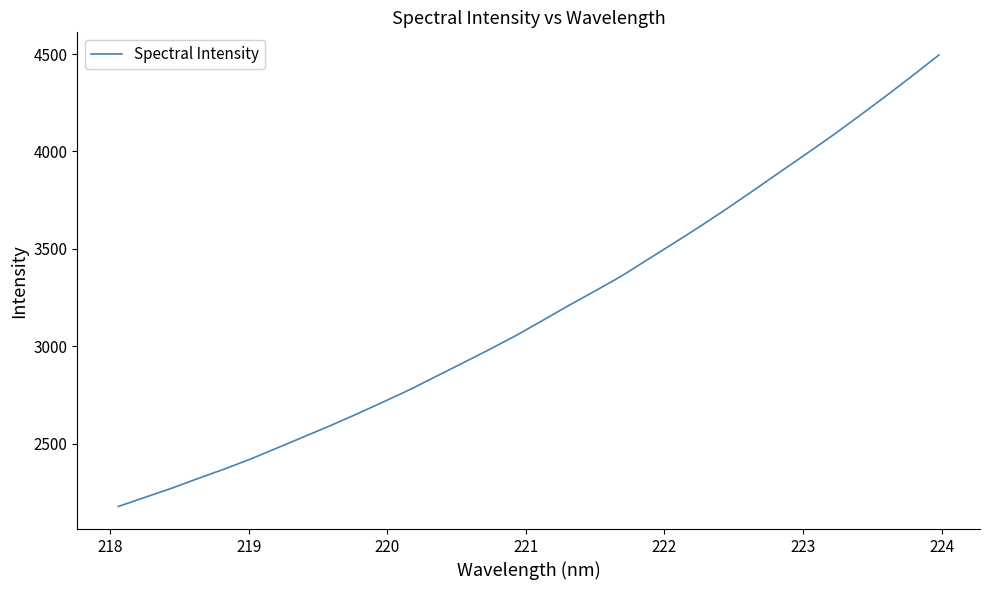

What is the minimum value shown in the chart?

2178.2